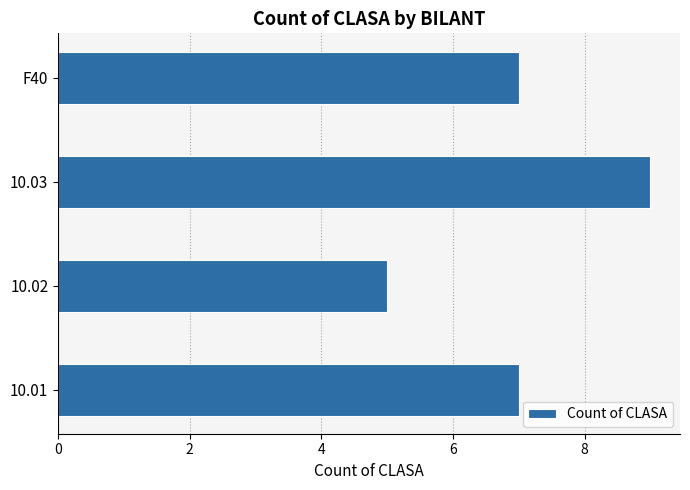

Read the value at F40.

7